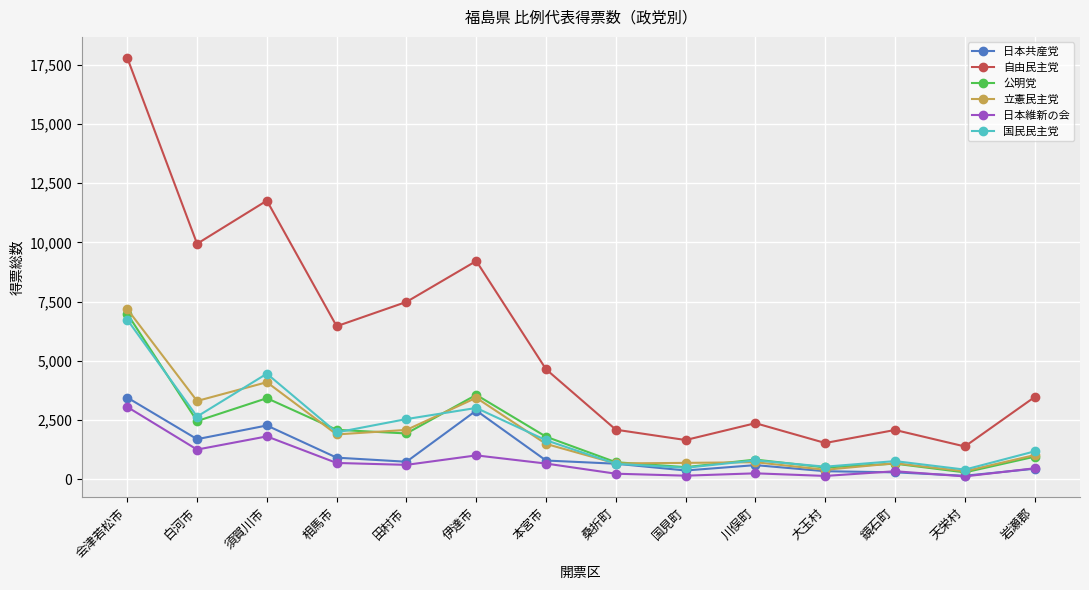

What is the sum of all 日本維新の会 values?

10842.1